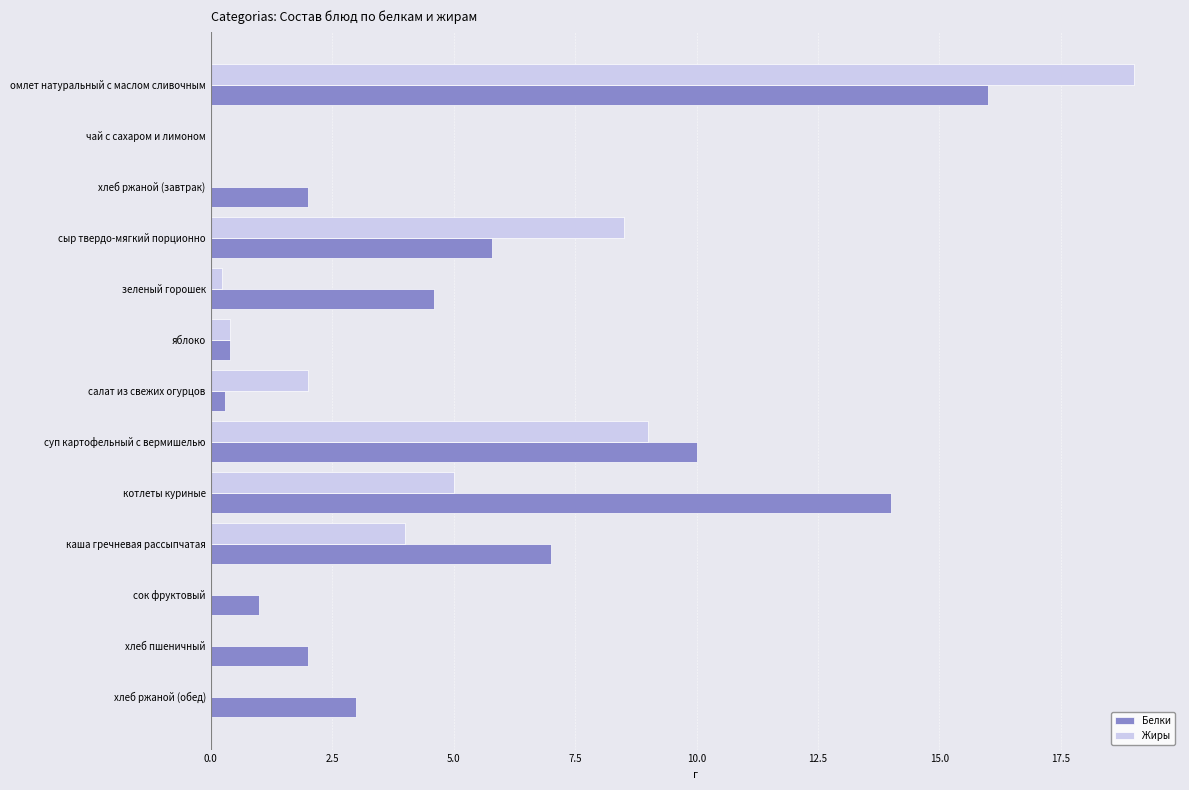

At which category is the sum across all series the highest?

омлет натуральный с маслом сливочным